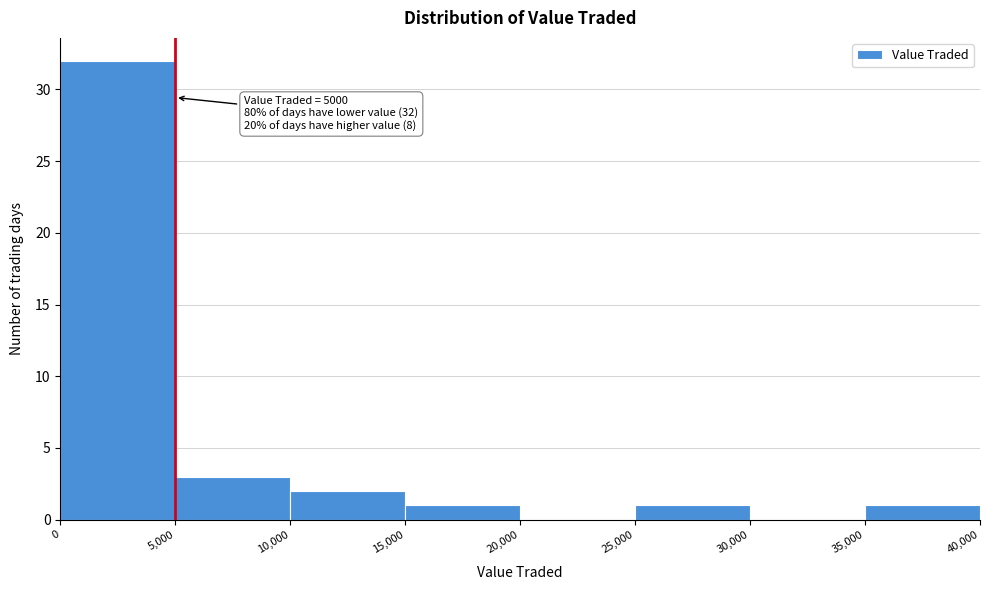

Which range on the x-axis has the tallest bar?

0 to 5,000